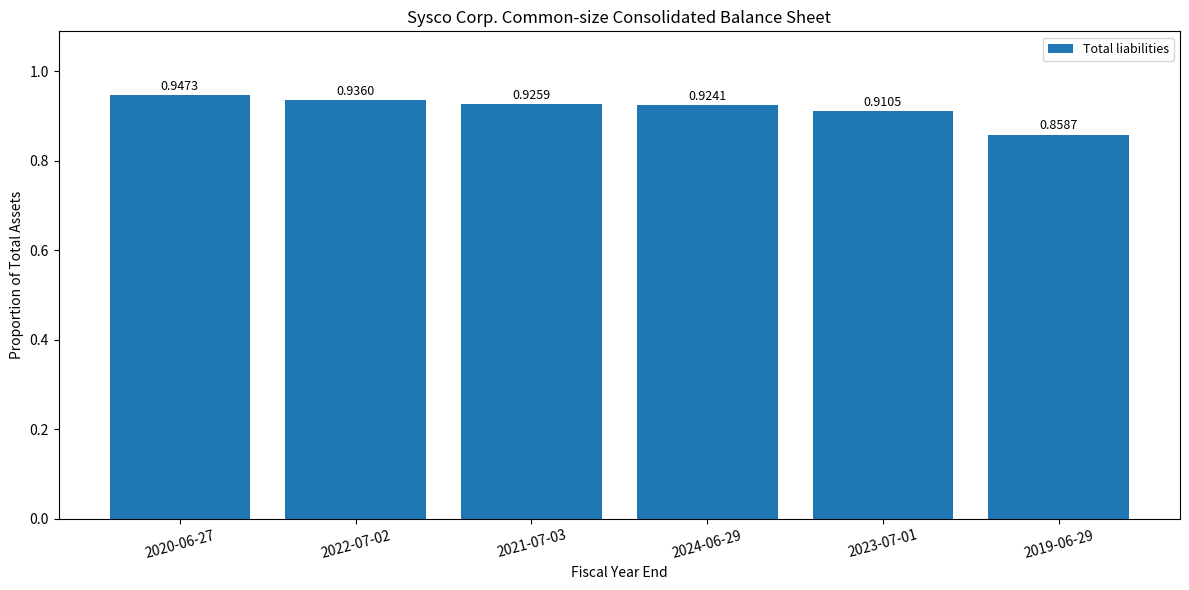

Between 2019-06-29 and 2023-07-01, which is larger?

2023-07-01